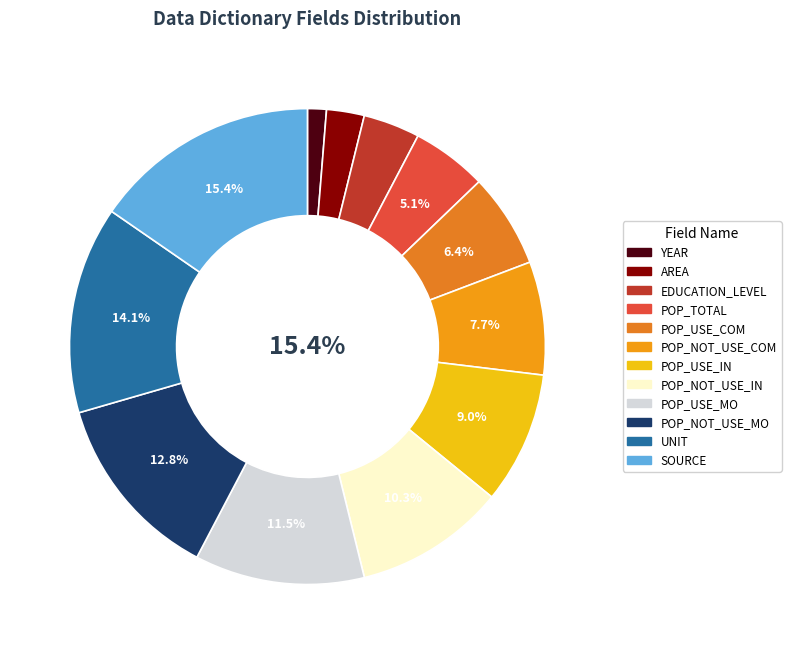

What is the smallest slice in the pie chart?

YEAR